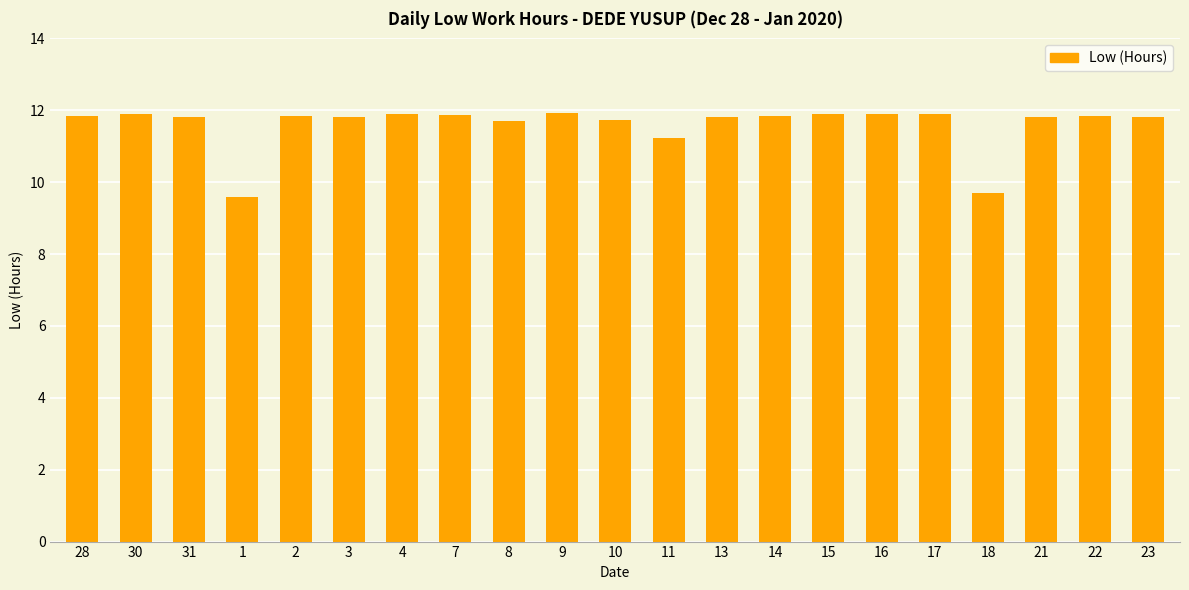

At which label is the value closest to 10?

18